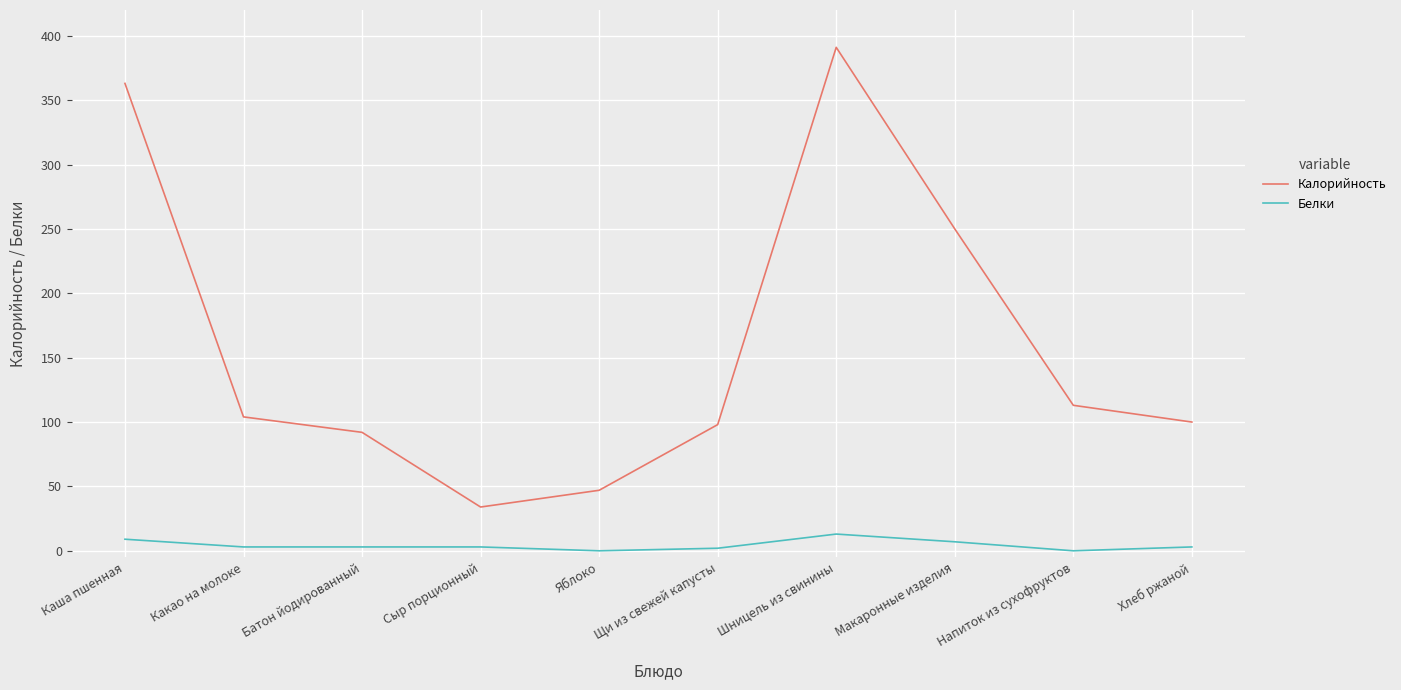

Rank the series by their maximum value, from lowest to highest.

Белки, Калорийность